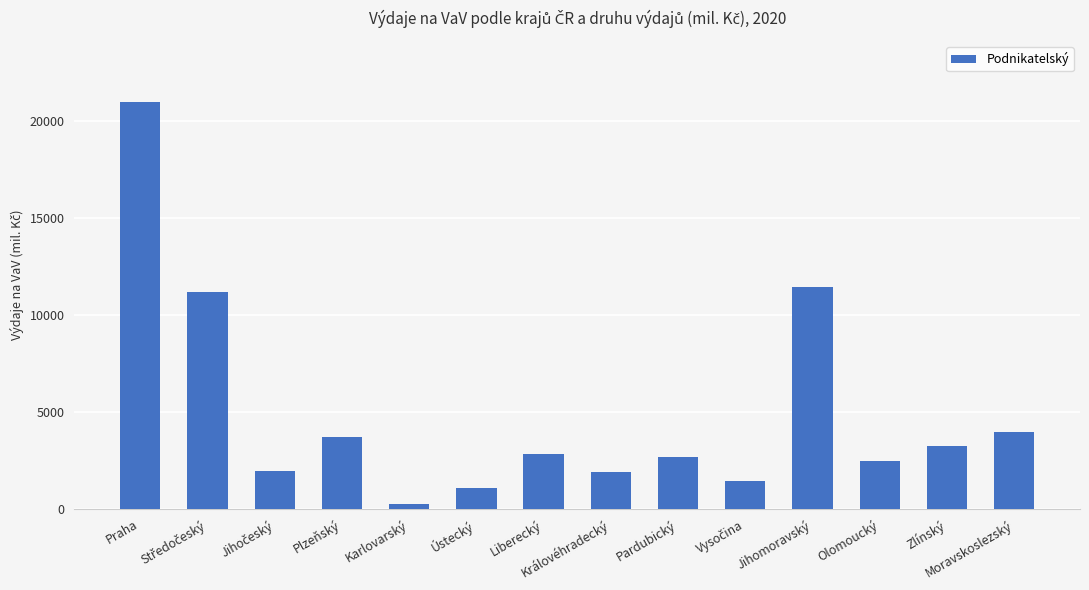

What is the value of the 9th bar from the left?

2676.4